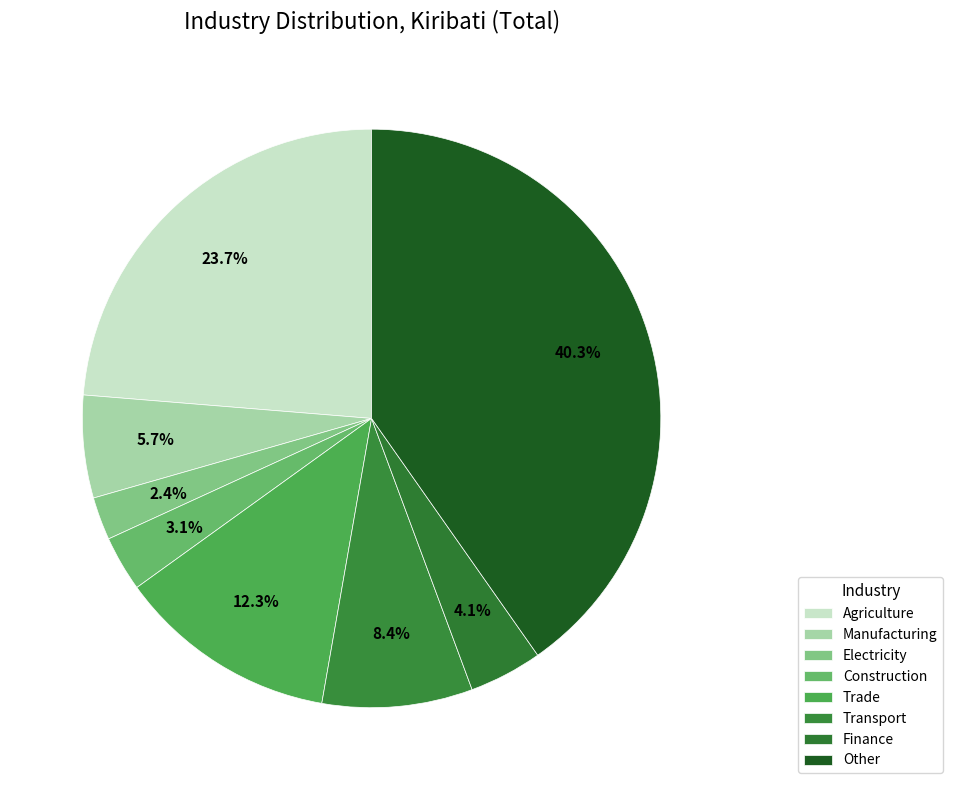

To the nearest percent, what is the difference between the largest and smallest slice percentages?

38%